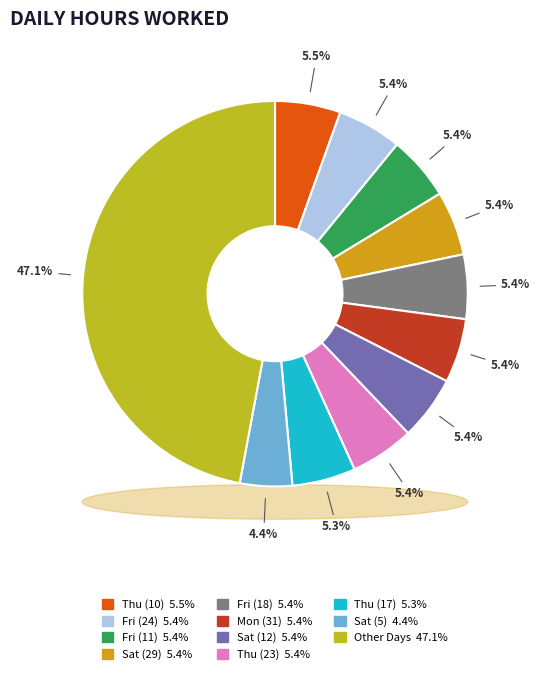

To the nearest percent, what percentage of the pie is Sat (12)?

5%